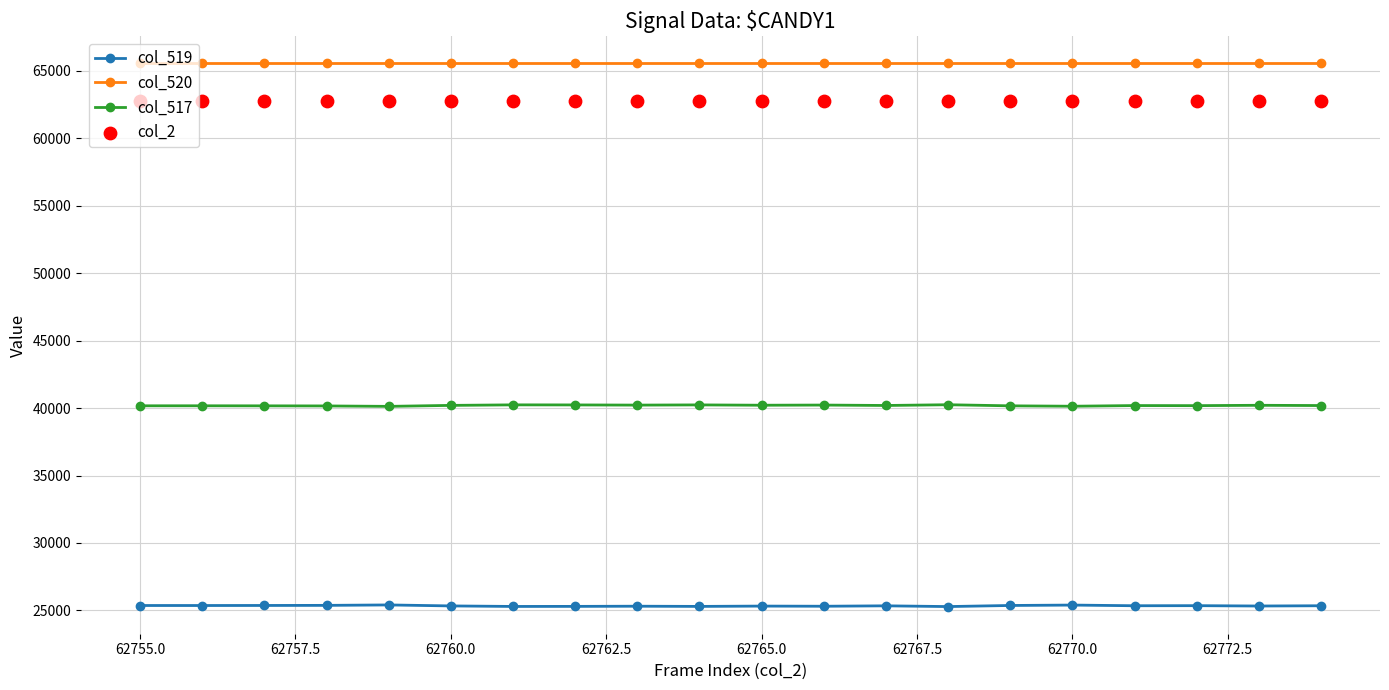

Which series reaches the maximum Y coordinate?

col_520